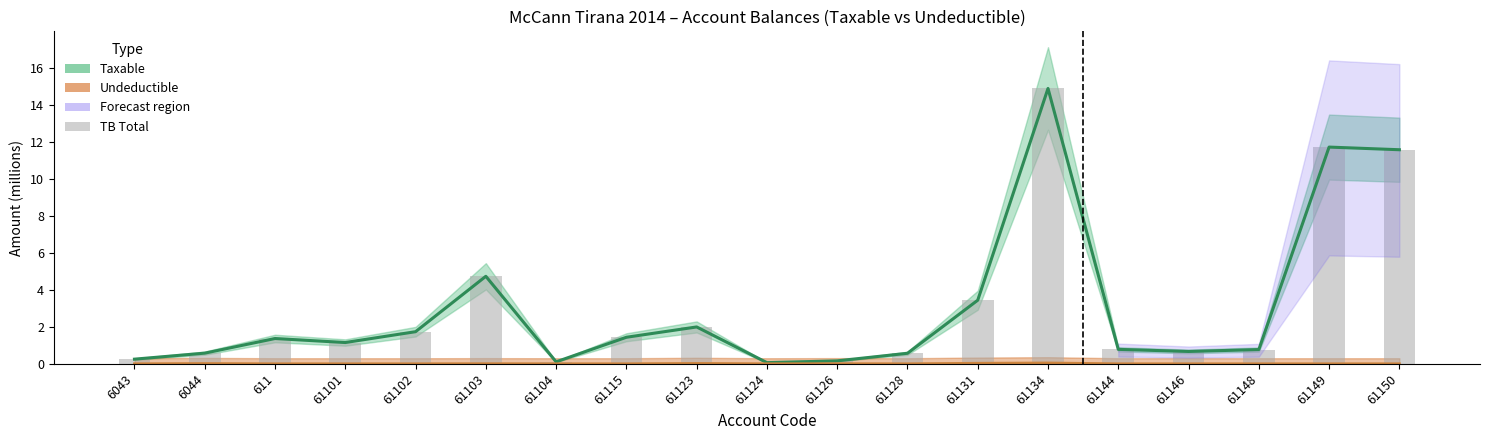

What is the sum of all Taxable values?

58.0